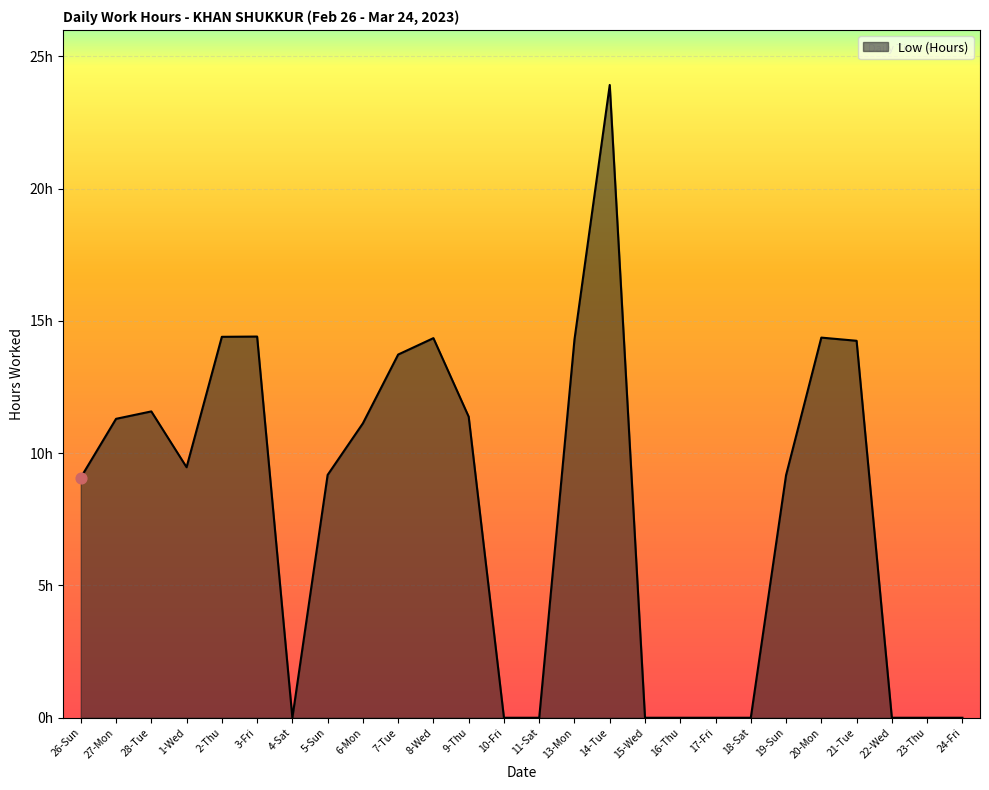

Does the chart have visible grid lines?

Yes